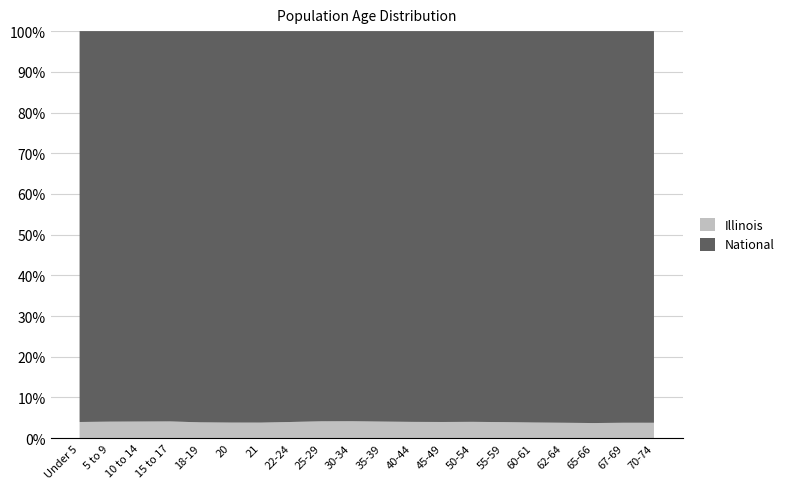

What is the total value across all series at 20?

100.0